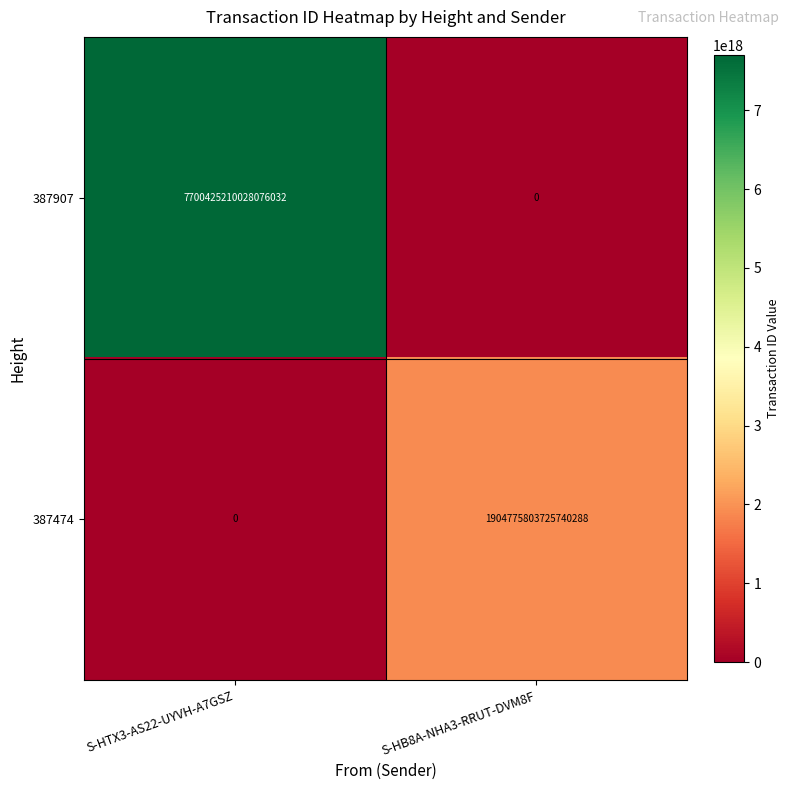

Between S-HTX3-AS22-UYVH-A7GSZ and S-HB8A-NHA3-RRUT-DVM8F, which series saw the biggest shift?

387907